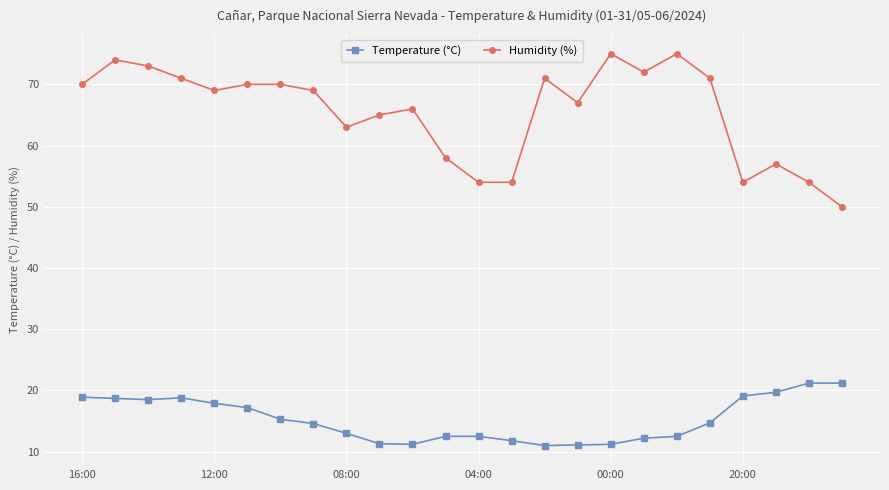

What is the average value of the Temperature (°C) series?

15.3